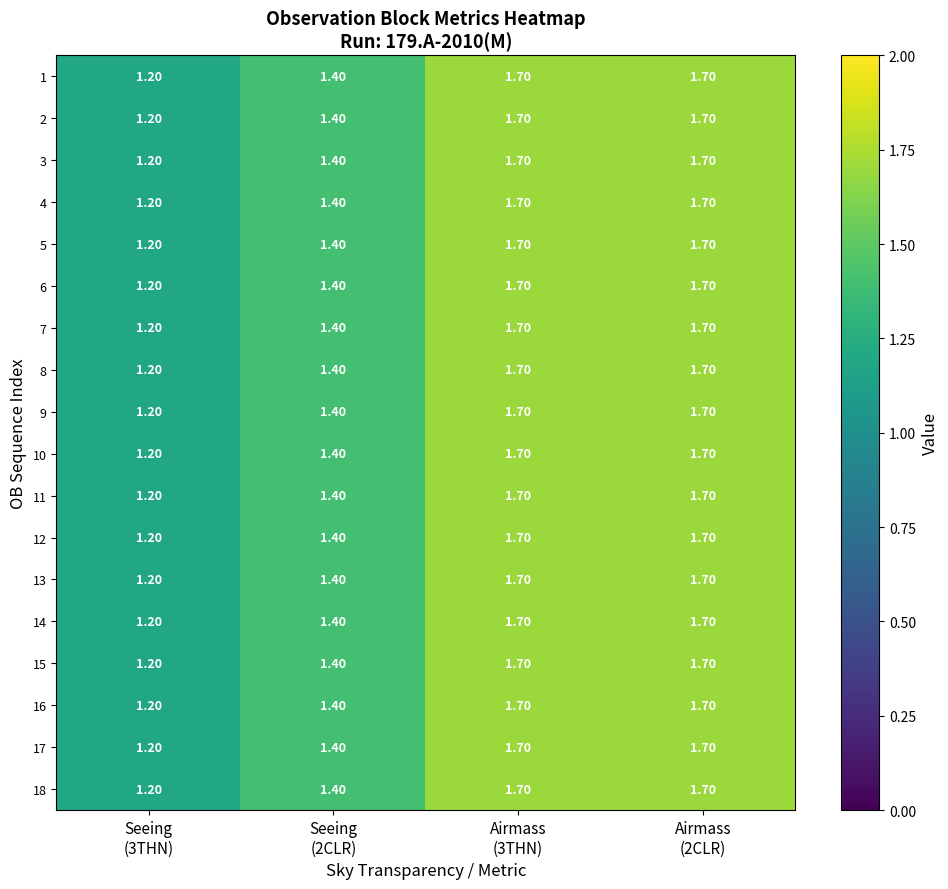

What is the sum of all 14 values?

6.0